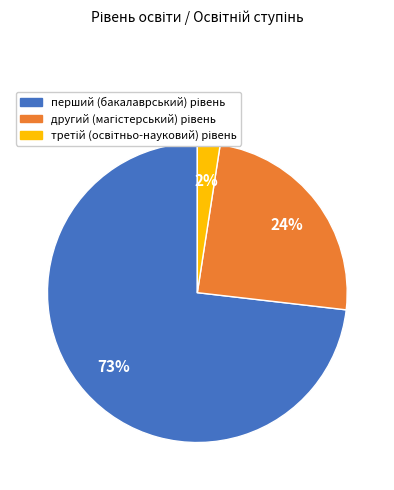

Does any single category account for the majority?

Yes